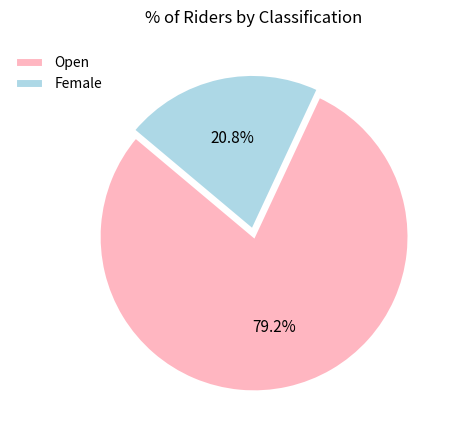

Does Female represent more than half of the total?

No